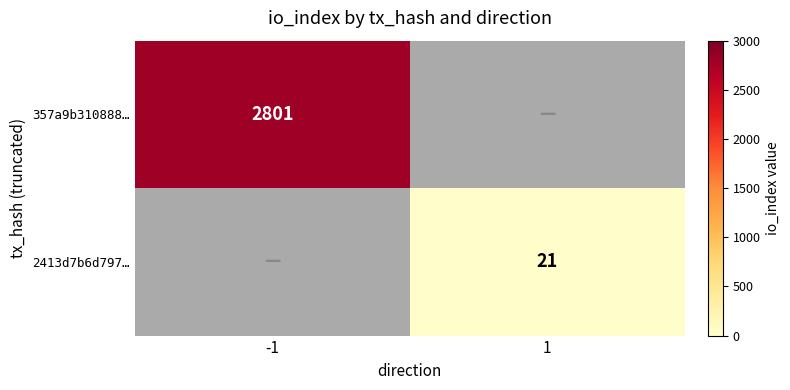

Is the value of 357a9b310888… at -1 greater than the value of 2413d7b6d797… at 1?

Yes